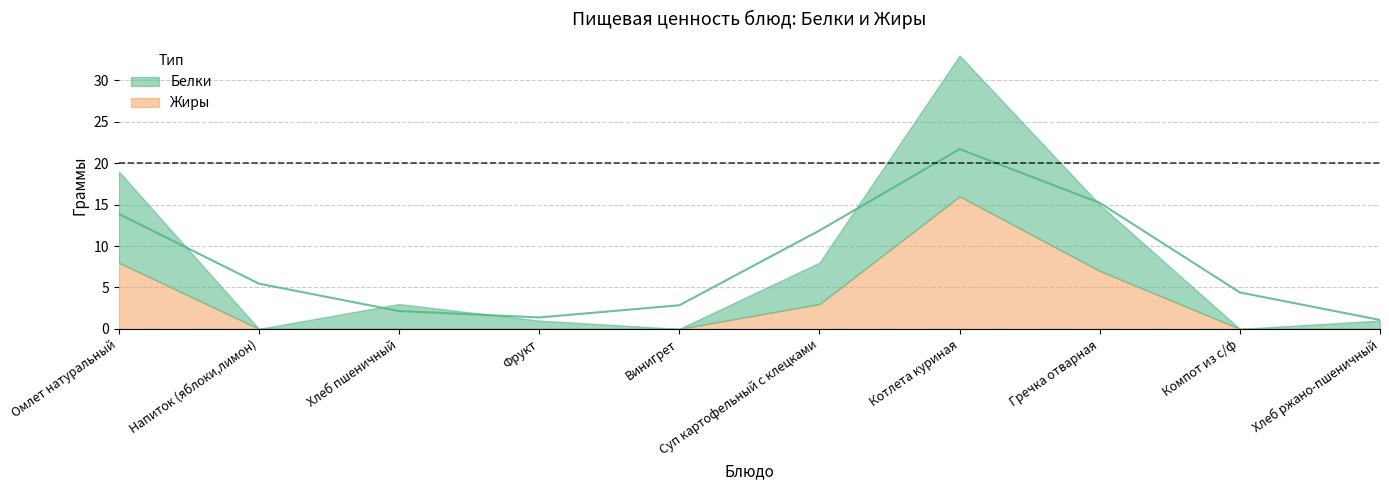

Reading left to right, extract all data points from this chart.

Белки: Омлет натуральный=11	Напиток (яблоки,лимон)=0	Хлеб пшеничный=3	Фрукт=1	Винигрет=0	Суп картофельный с клецками=5	Котлета куриная=17	Гречка отварная=8	Компот из с/ф=0	Хлеб ржано-пшеничный=1
Жиры: Омлет натуральный=8	Напиток (яблоки,лимон)=0	Хлеб пшеничный=0	Фрукт=0	Винигрет=0	Суп картофельный с клецками=3	Котлета куриная=16	Гречка отварная=7	Компот из с/ф=0	Хлеб ржано-пшеничный=0